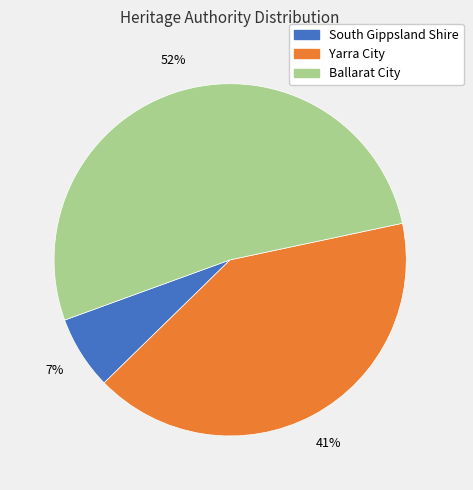

To the nearest percent, what is the difference between the largest and smallest slice percentages?

45%